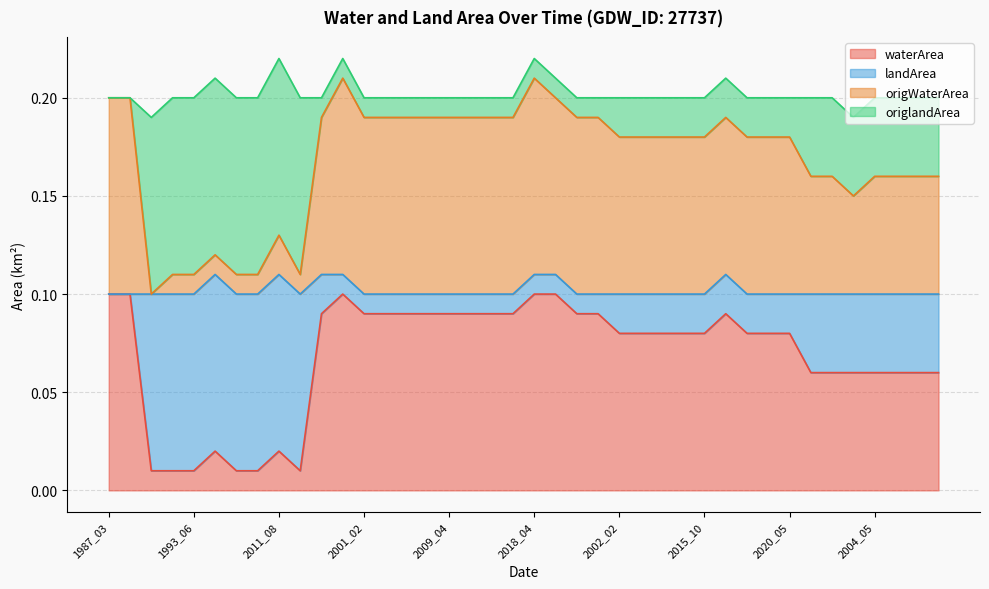

True or false: waterArea and origWaterArea intersect in this chart.

False